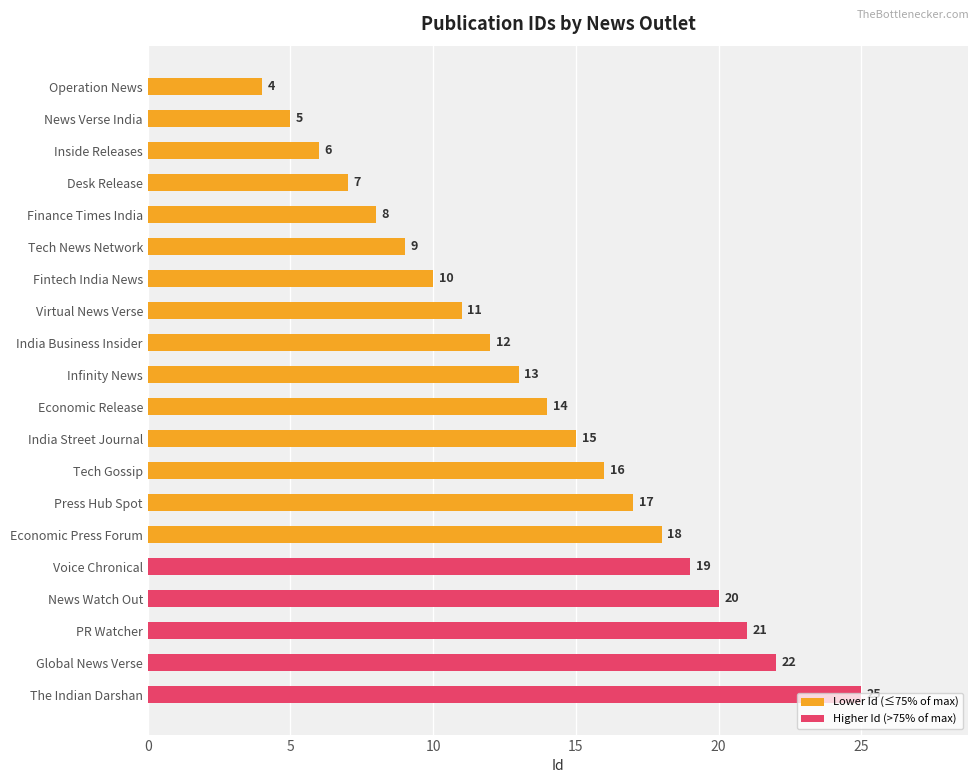

How many data points does each series have?

20